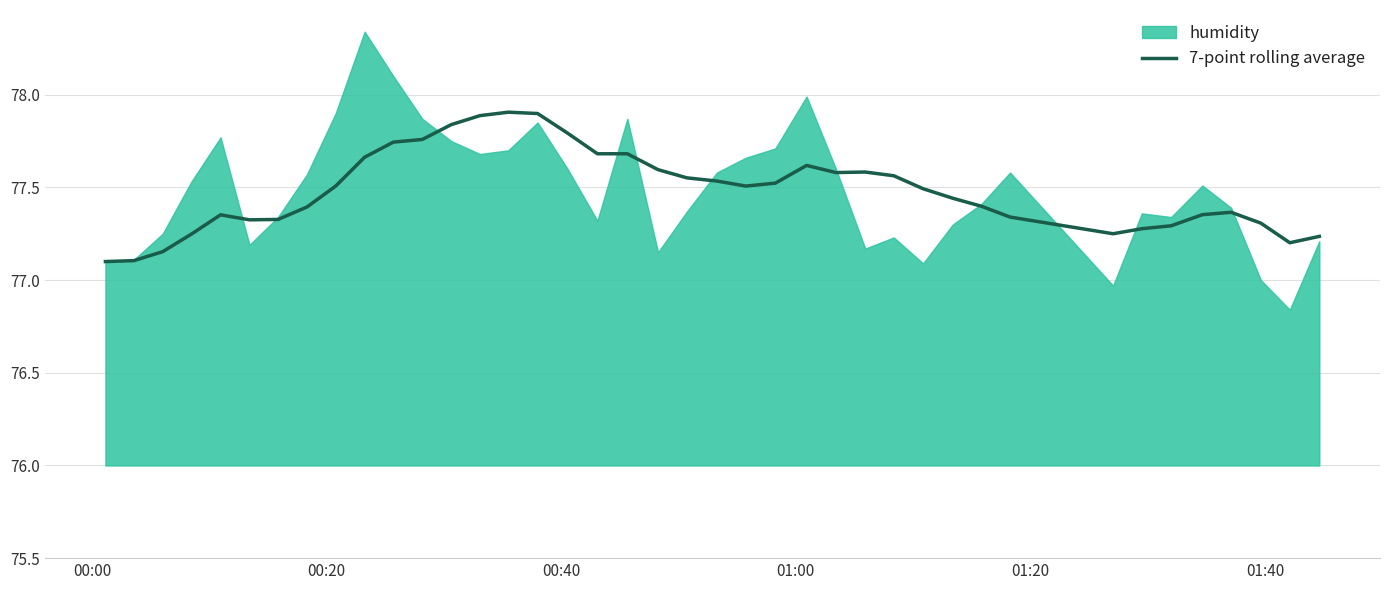

What is the lowest value of the 7-point rolling average series?

77.1